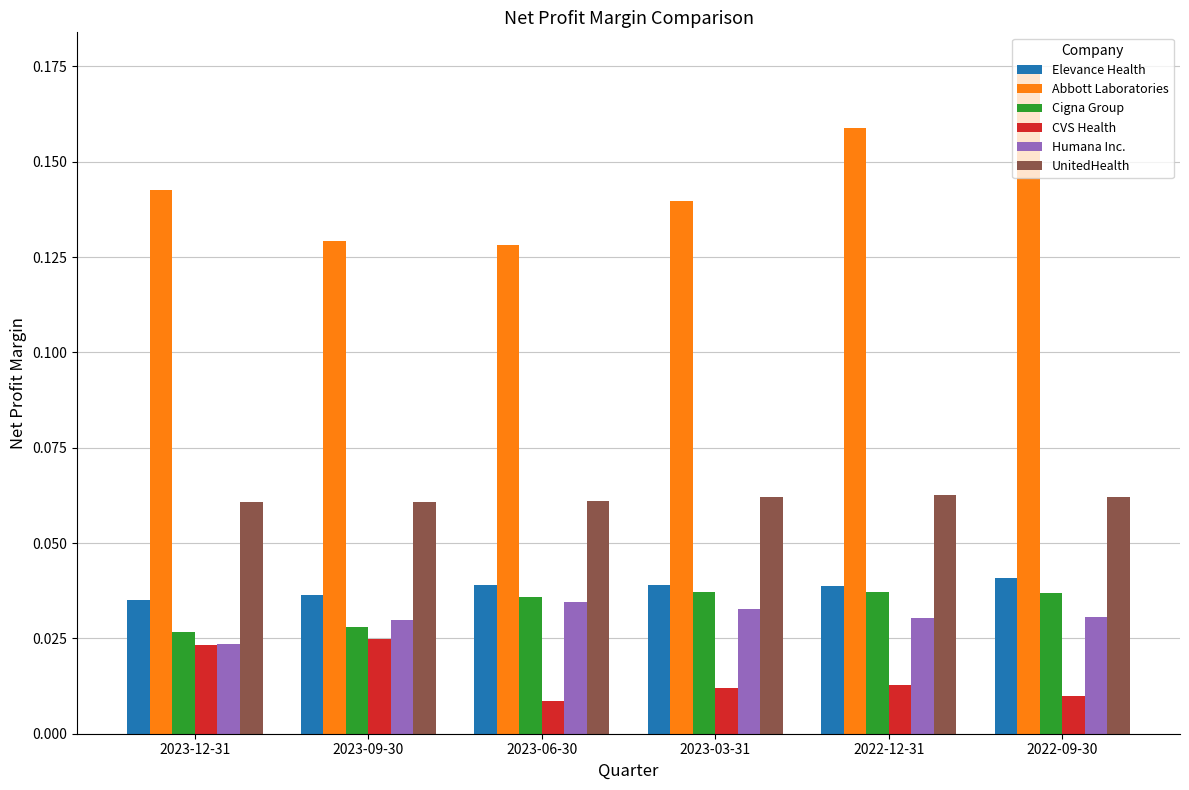

Which category has the highest value in the Abbott Laboratories series?

2022-09-30